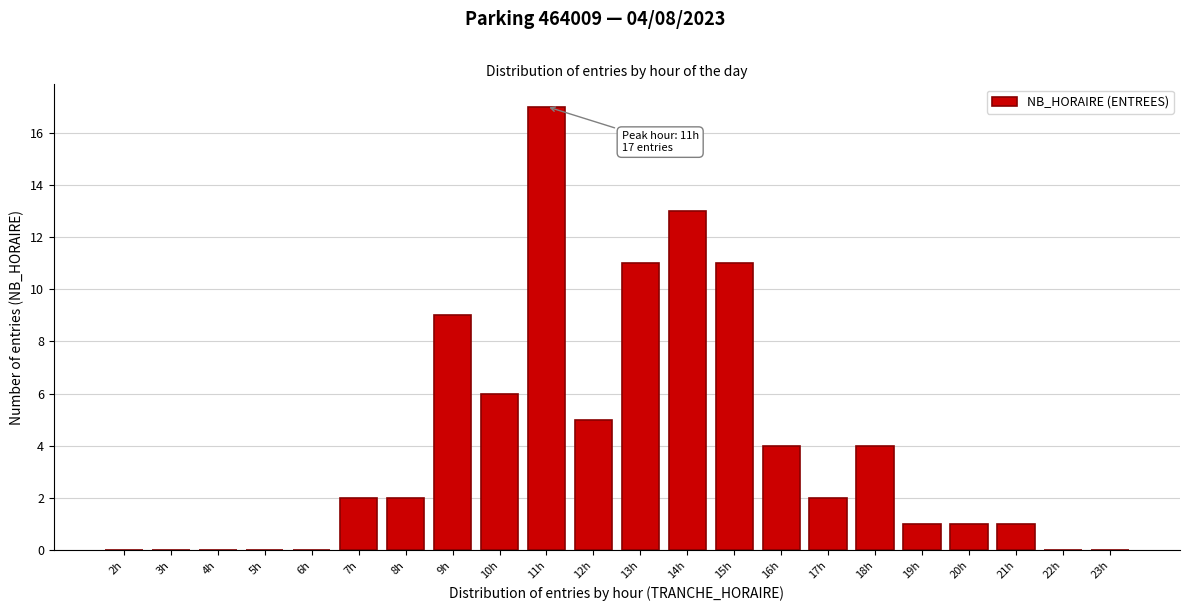

Reading left to right, transcribe all the data shown in this chart.

2h=0	3h=0	4h=0	5h=0	6h=0	7h=2	8h=2	9h=9	10h=6	11h=17	12h=5	13h=11	14h=13	15h=11	16h=4	17h=2	18h=4	19h=1	20h=1	21h=1	22h=0	23h=0